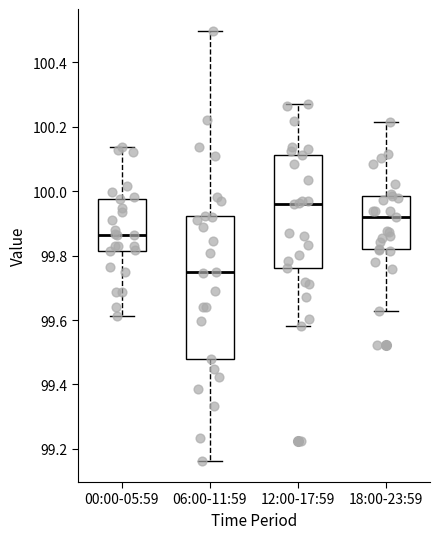

Reading left to right, transcribe this box plot: for each box, give where its median line is, the range the box spans, and where its two whiskers end, as read against the y-axis. The values are not printed on the chart, so give them approximately, as read against the axis.

00:00-05:59: median 99.86, box 99.82 to 99.98, whiskers 99.62 to 100.14
06:00-11:59: median 99.74, box 99.48 to 99.92, whiskers 99.16 to 100.50
12:00-17:59: median 99.96, box 99.76 to 100.12, whiskers 99.58 to 100.28
18:00-23:59: median 99.92, box 99.82 to 99.98, whiskers 99.62 to 100.22